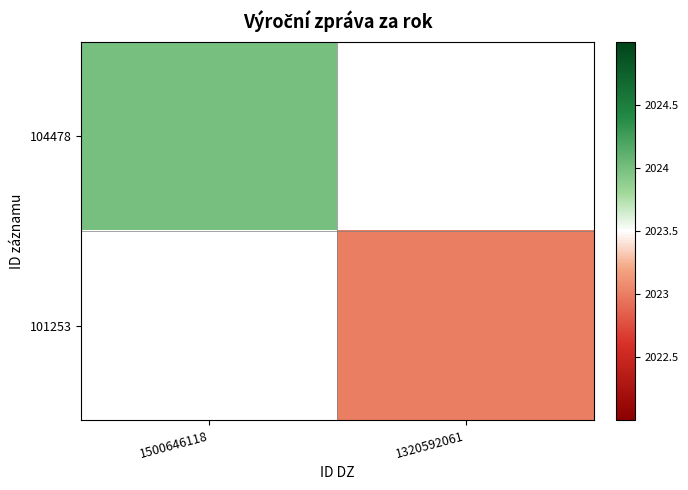

What is the smallest value displayed?

2023.0